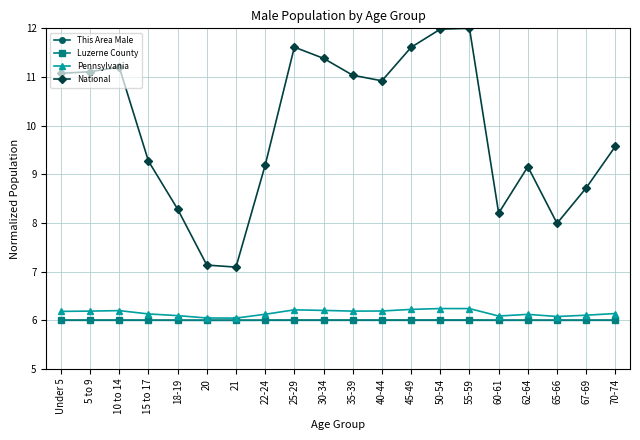

How many interior local peaks does the National series have?

4